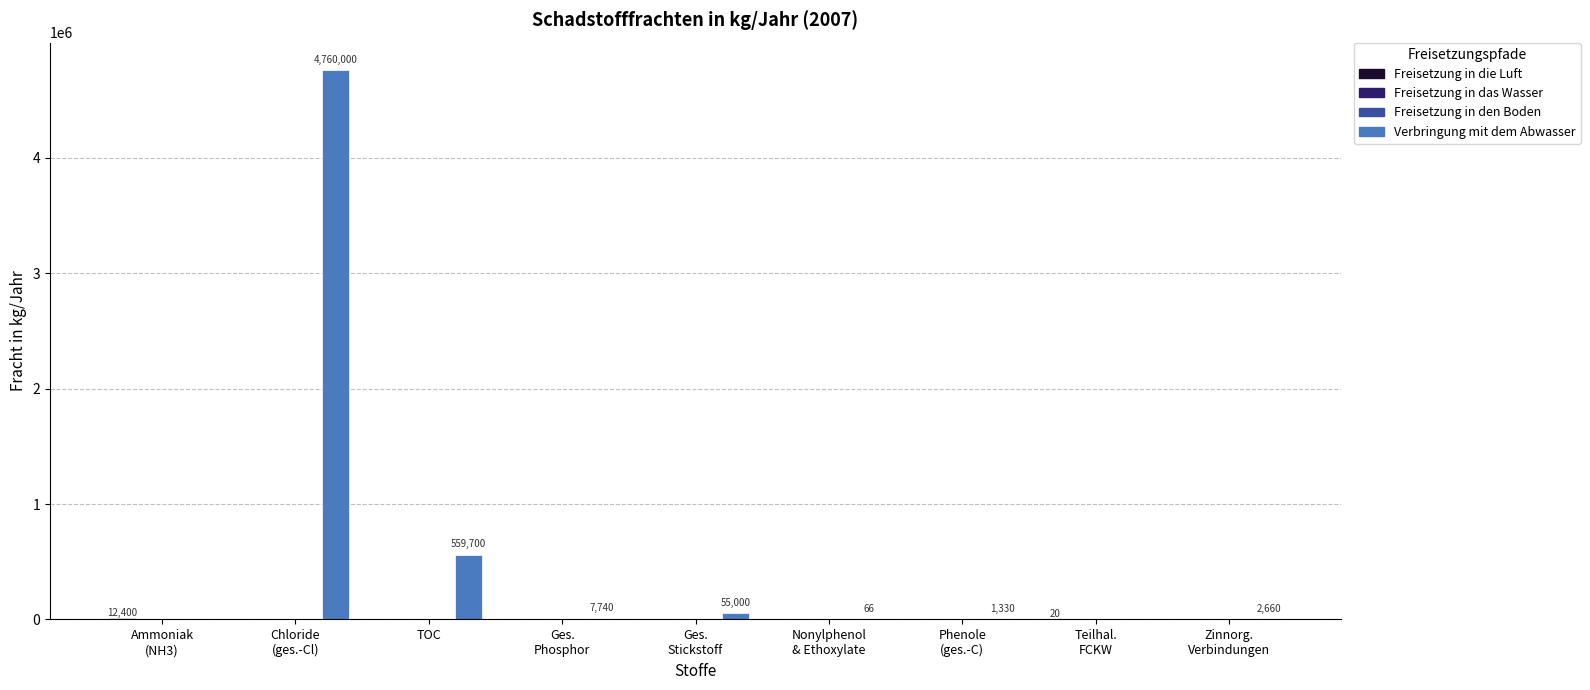

How many bars are there in each group?

4